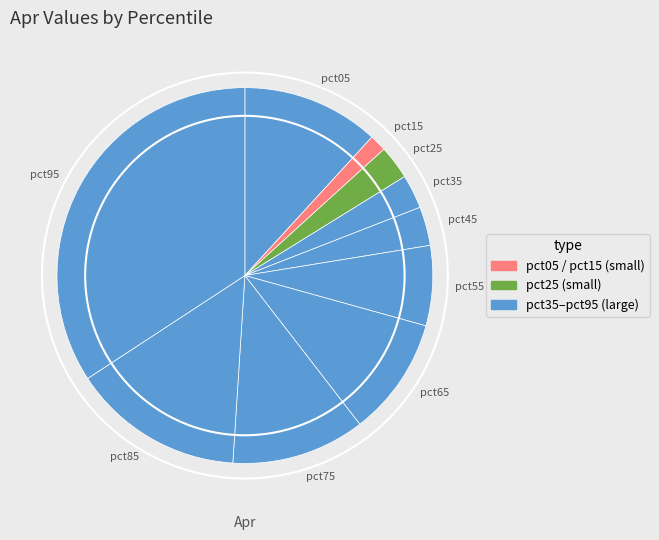

Which has a higher value, pct15 or pct65?

pct65